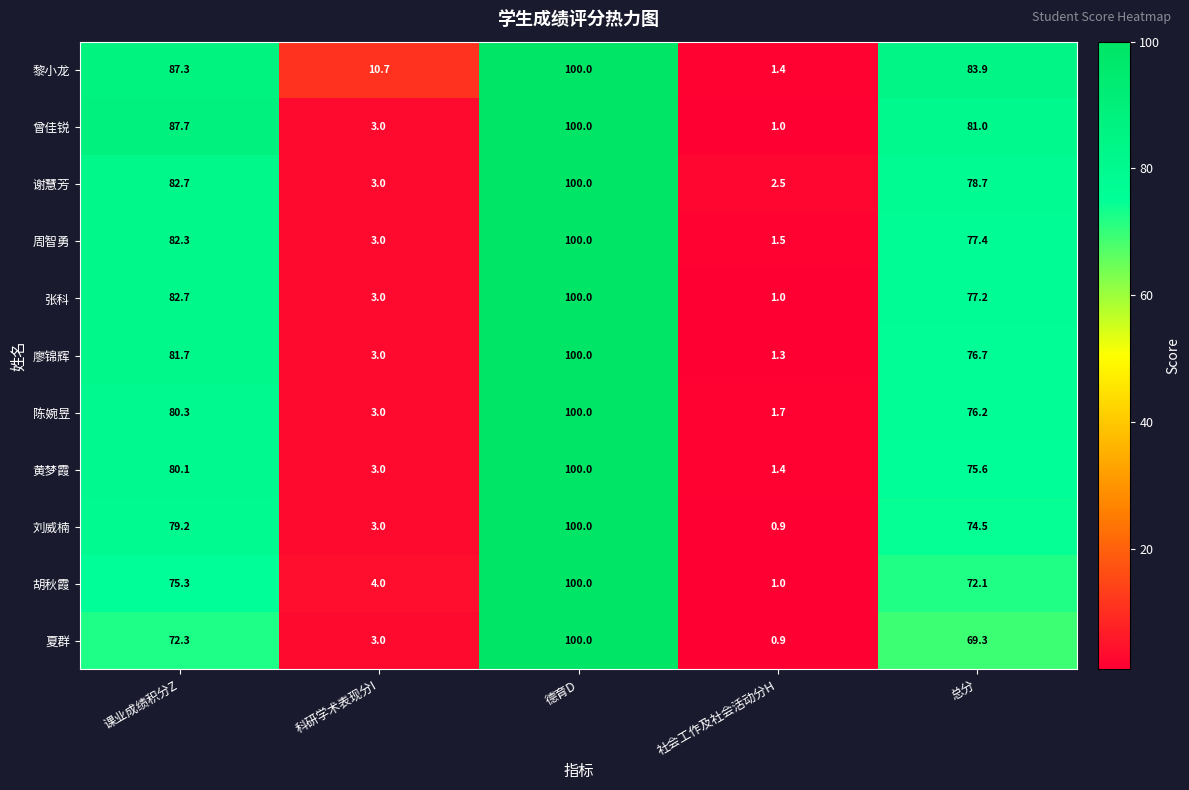

Rank the series at 总分 from lowest to highest value.

夏群, 胡秋霞, 刘威楠, 黄梦霞, 陈婉昱, 廖锦辉, 张科, 周智勇, 谢慧芳, 曾佳锐, 黎小龙